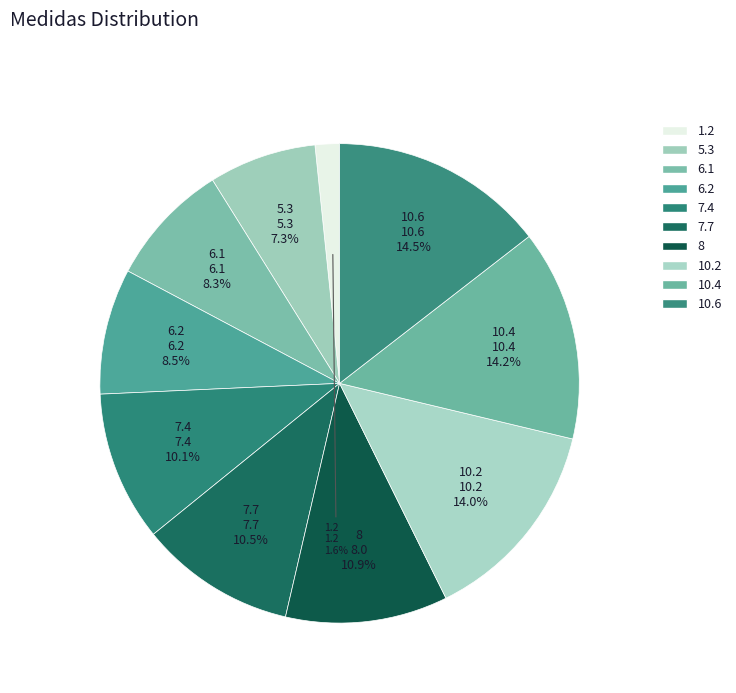

Is it true that 1.2 is 10% of the pie?

False